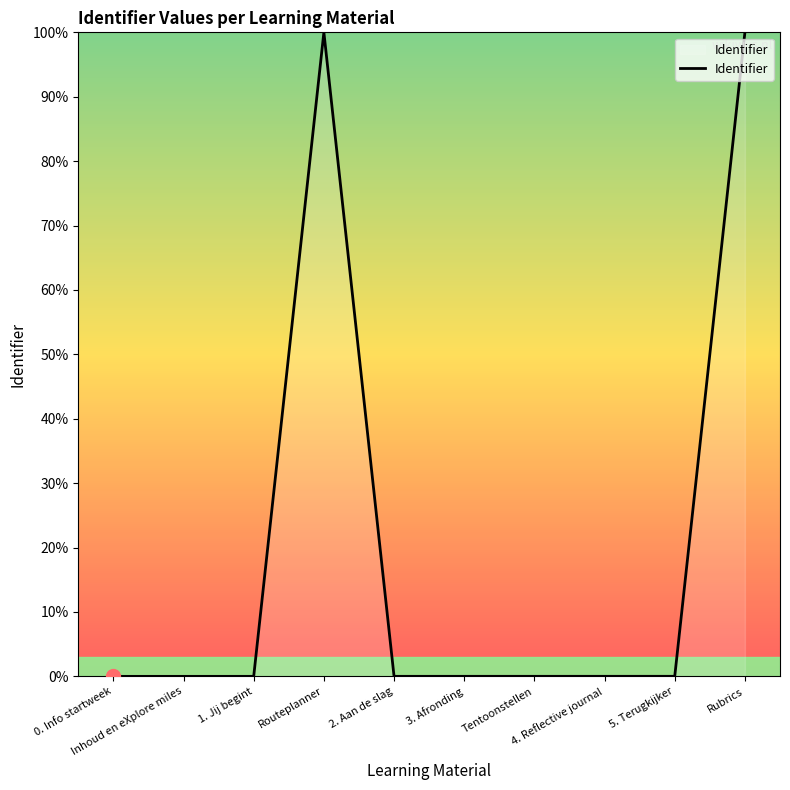

What is the maximum value shown in the chart?

100.0